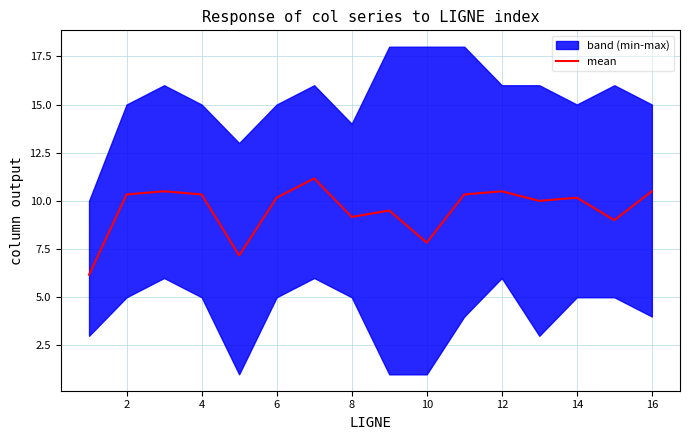

What is the difference between the values at 16 and 4?

1.0